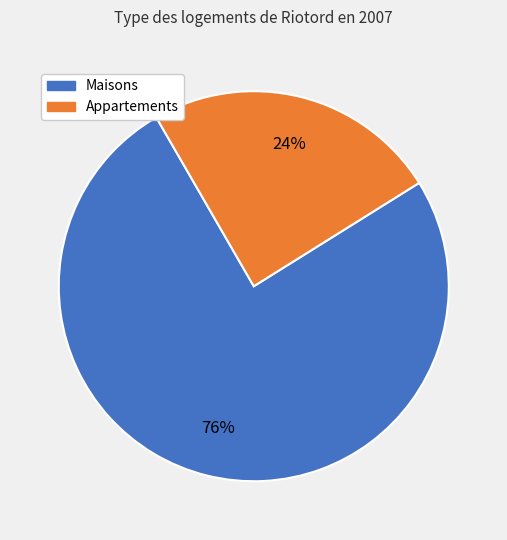

To the nearest percent, what is the average slice percentage?

50%